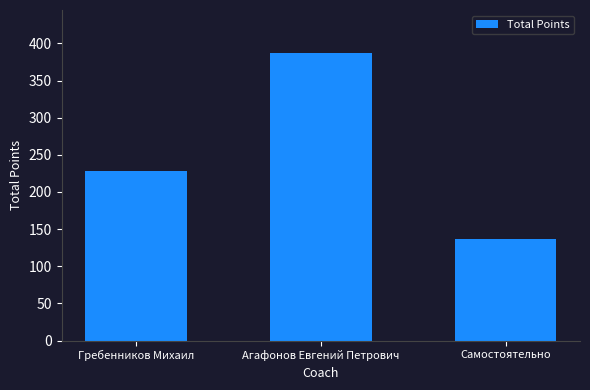

The chart shows a value of 228.2 at Гребенников Михаил. True or false?

True